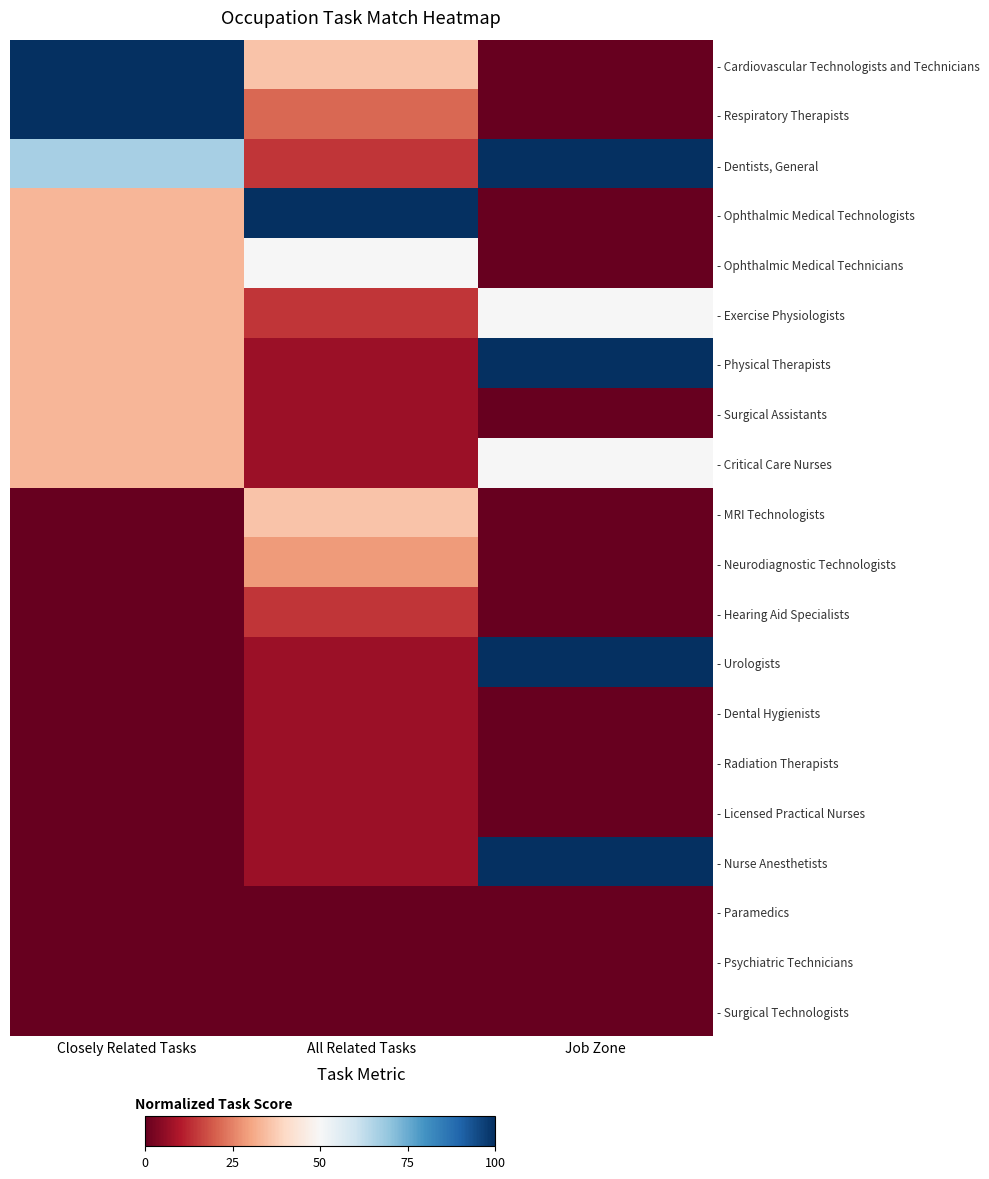

Reading left to right, what are all the values shown in this chart?

- Cardiovascular Technologists and Technicians: Closely Related Tasks=100.0	All Related Tasks=35.7	Job Zone=0.0
- Respiratory Therapists: Closely Related Tasks=100.0	All Related Tasks=21.4	Job Zone=0.0
- Dentists, General: Closely Related Tasks=66.7	All Related Tasks=14.3	Job Zone=100.0
- Ophthalmic Medical Technologists: Closely Related Tasks=33.3	All Related Tasks=100.0	Job Zone=0.0
- Ophthalmic Medical Technicians: Closely Related Tasks=33.3	All Related Tasks=50.0	Job Zone=0.0
- Exercise Physiologists: Closely Related Tasks=33.3	All Related Tasks=14.3	Job Zone=50.0
- Physical Therapists: Closely Related Tasks=33.3	All Related Tasks=7.1	Job Zone=100.0
- Surgical Assistants: Closely Related Tasks=33.3	All Related Tasks=7.1	Job Zone=0.0
- Critical Care Nurses: Closely Related Tasks=33.3	All Related Tasks=7.1	Job Zone=50.0
- MRI Technologists: Closely Related Tasks=0.0	All Related Tasks=35.7	Job Zone=0.0
- Neurodiagnostic Technologists: Closely Related Tasks=0.0	All Related Tasks=28.6	Job Zone=0.0
- Hearing Aid Specialists: Closely Related Tasks=0.0	All Related Tasks=14.3	Job Zone=0.0
- Urologists: Closely Related Tasks=0.0	All Related Tasks=7.1	Job Zone=100.0
- Dental Hygienists: Closely Related Tasks=0.0	All Related Tasks=7.1	Job Zone=0.0
- Radiation Therapists: Closely Related Tasks=0.0	All Related Tasks=7.1	Job Zone=0.0
- Licensed Practical Nurses: Closely Related Tasks=0.0	All Related Tasks=7.1	Job Zone=0.0
- Nurse Anesthetists: Closely Related Tasks=0.0	All Related Tasks=7.1	Job Zone=100.0
- Paramedics: Closely Related Tasks=0.0	All Related Tasks=0.0	Job Zone=0.0
- Psychiatric Technicians: Closely Related Tasks=0.0	All Related Tasks=0.0	Job Zone=0.0
- Surgical Technologists: Closely Related Tasks=0.0	All Related Tasks=0.0	Job Zone=0.0